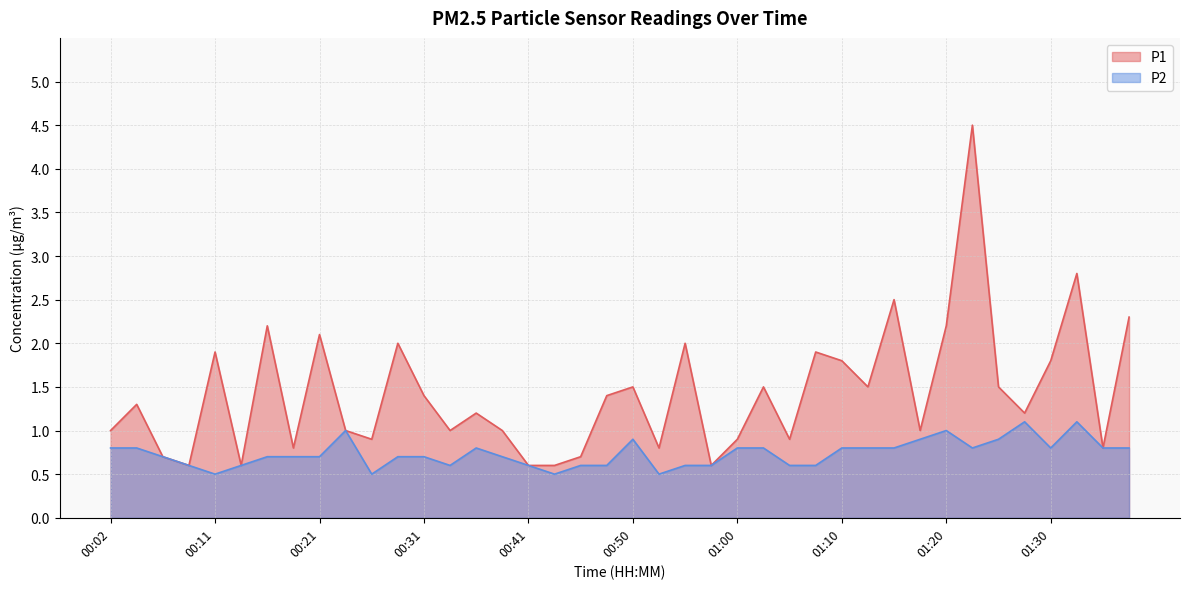

How many lines are shown in the chart?

2